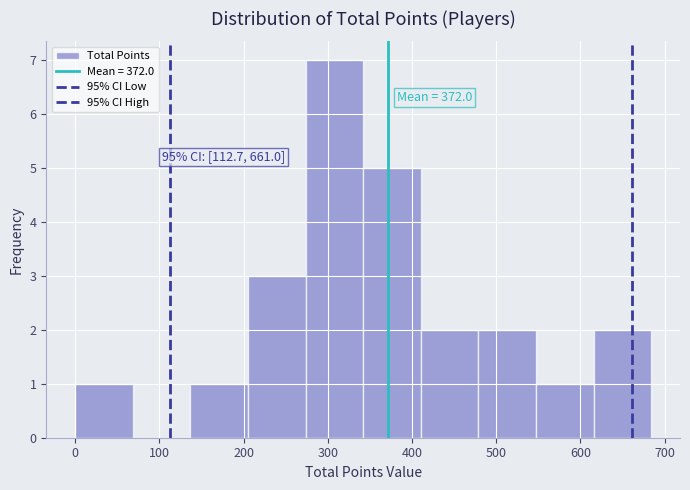

Which range on the x-axis has the tallest bar?

270 to 340